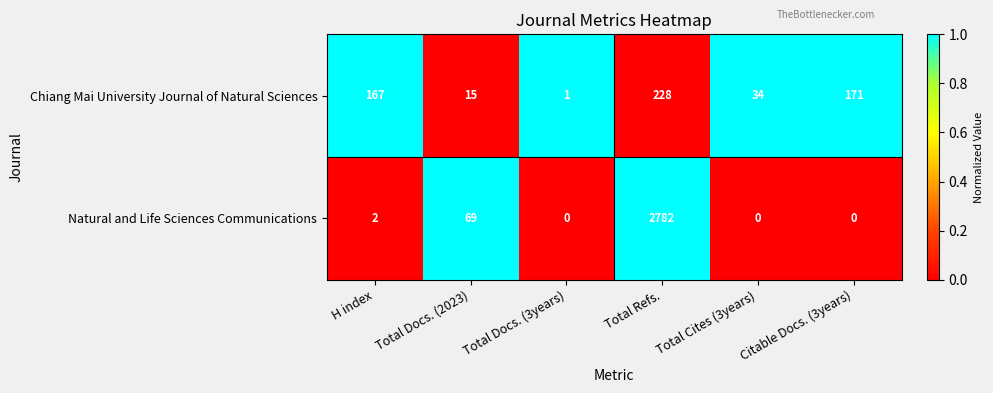

What is the difference between the Chiang Mai University Journal of Natural Sciences values at Citable Docs. (3years) and Total Cites (3years)?

137